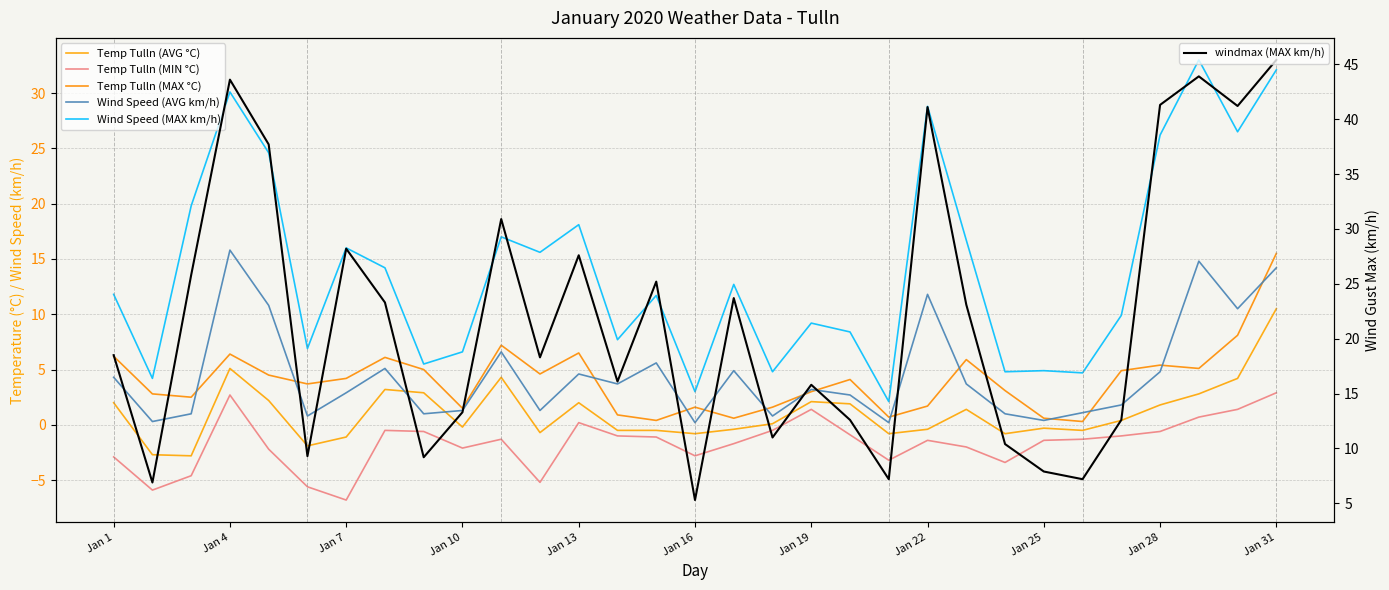

What position from the left is 11?

12